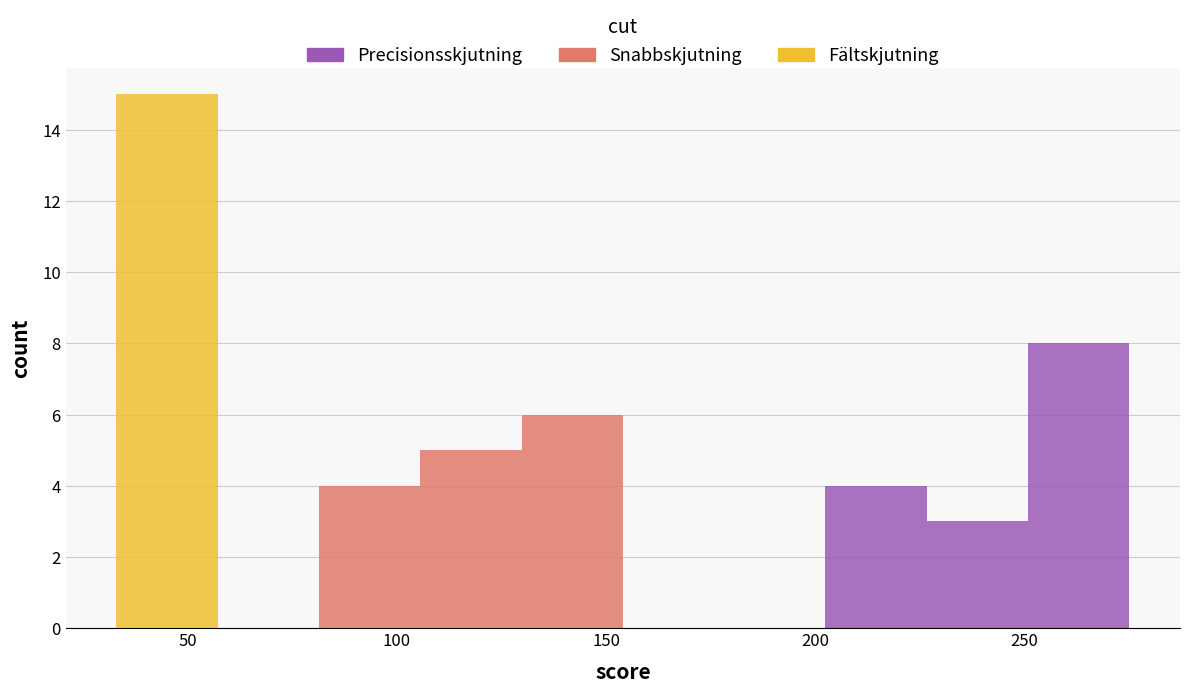

What is the total height of the stacked bar covering 130 to 155 on the x-axis? Neither the bar edges nor the heights are printed on the chart, so give them approximately, as read against the axes.

6